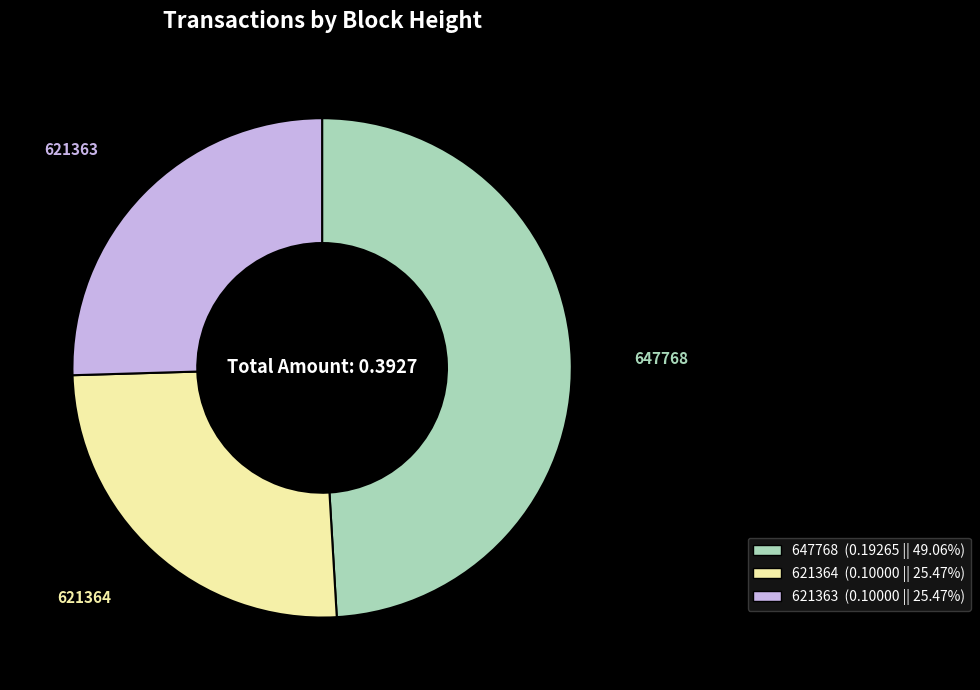

How many slices are in this pie chart?

3